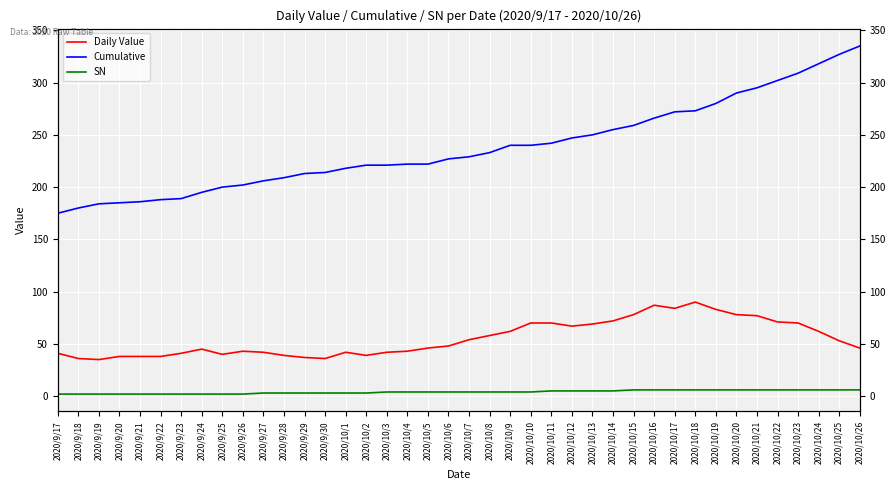

List the labels in order of SN value, largest first.

2020/10/15, 2020/10/16, 2020/10/17, 2020/10/18, 2020/10/19, 2020/10/20, 2020/10/21, 2020/10/22, 2020/10/23, 2020/10/24, 2020/10/25, 2020/10/26, 2020/10/11, 2020/10/12, 2020/10/13, 2020/10/14, 2020/10/3, 2020/10/4, 2020/10/5, 2020/10/6, 2020/10/7, 2020/10/8, 2020/10/9, 2020/10/10, 2020/9/27, 2020/9/28, 2020/9/29, 2020/9/30, 2020/10/1, 2020/10/2, 2020/9/17, 2020/9/18, 2020/9/19, 2020/9/20, 2020/9/21, 2020/9/22, 2020/9/23, 2020/9/24, 2020/9/25, 2020/9/26